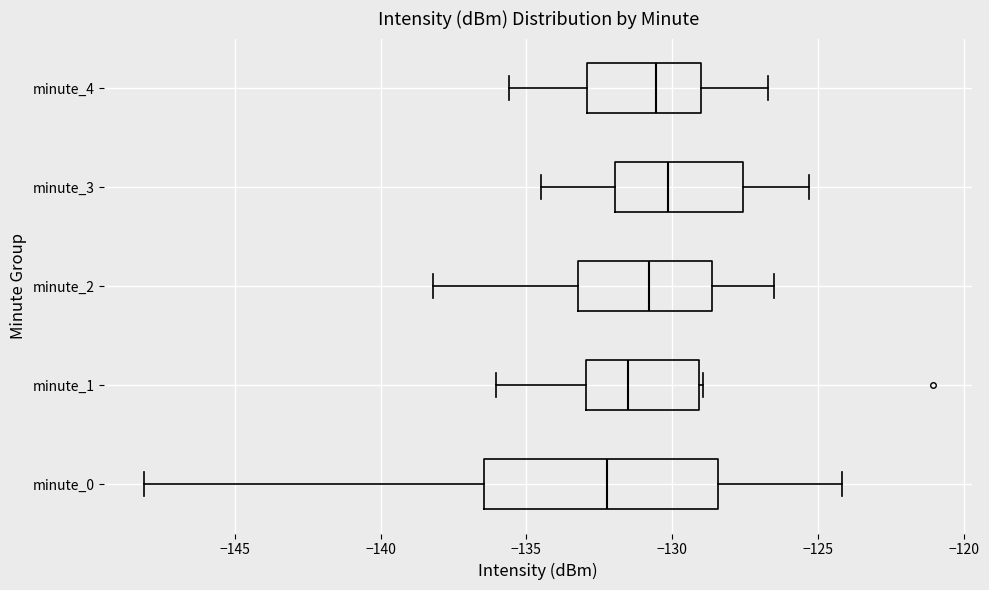

Reading bottom to top, transcribe this box plot: for each box, give where its median line is, the range the box spans, and where its two whiskers end, as read against the x-axis. The values are not printed on the chart, so give them approximately, as read against the axis.

minute_0: median -132.0, box -136.5 to -128.5, whiskers -148.0 to -124.0
minute_1: median -131.5, box -133.0 to -129.0, whiskers -136.0 to -129.0
minute_2: median -131.0, box -133.0 to -128.5, whiskers -138.0 to -126.5
minute_3: median -130.0, box -132.0 to -127.5, whiskers -134.5 to -125.5
minute_4: median -130.5, box -133.0 to -129.0, whiskers -135.5 to -126.5